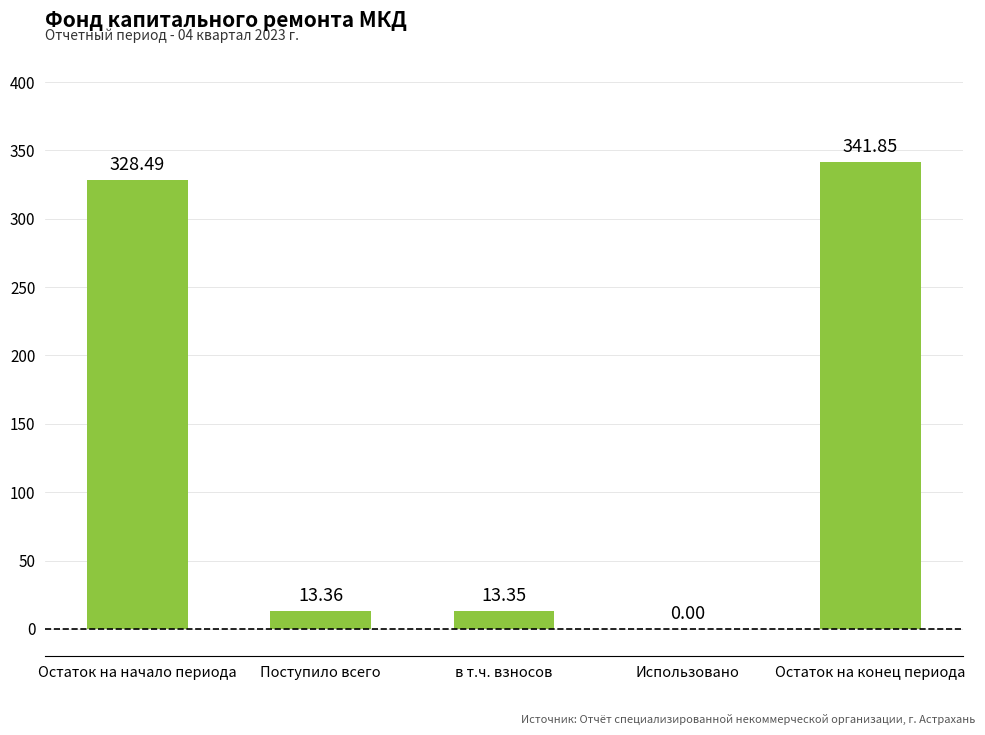

Where does the data first go above 13?

Остаток на начало периода